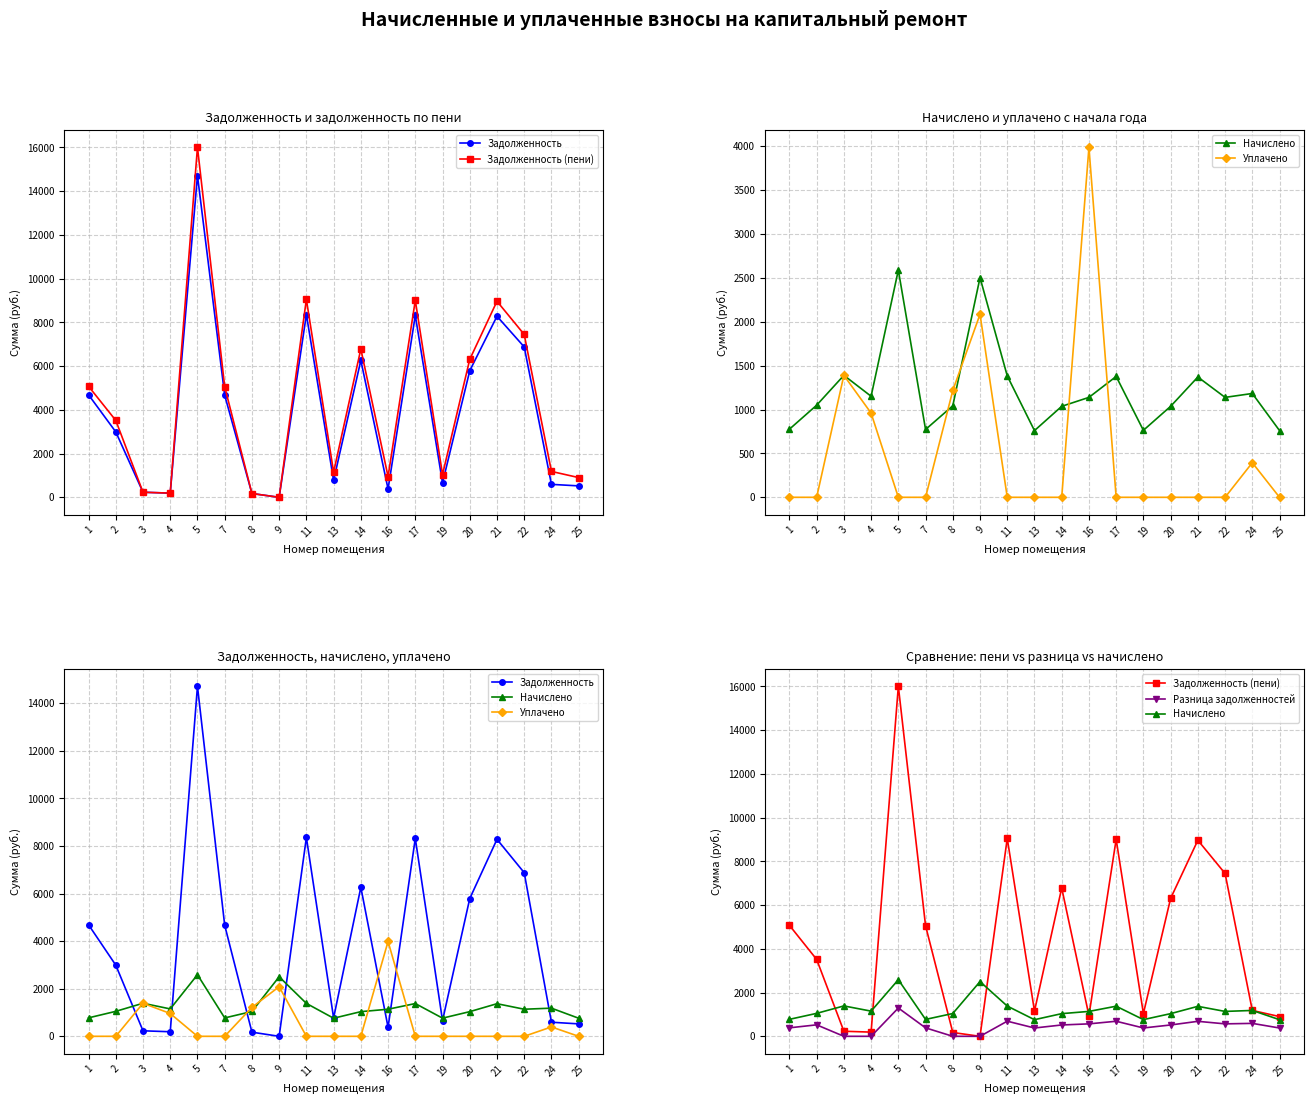

What is the sum of the Начислено values at 4 and 5?

3739.7